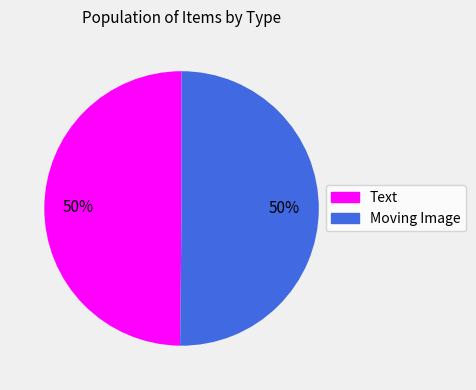

What percentage is the Moving Image slice, to the nearest percent?

50%